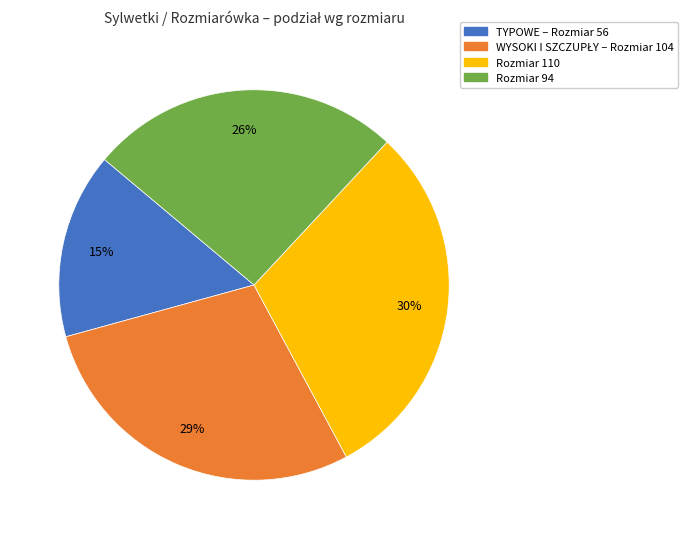

Is there any slice that represents more than half of the pie?

No